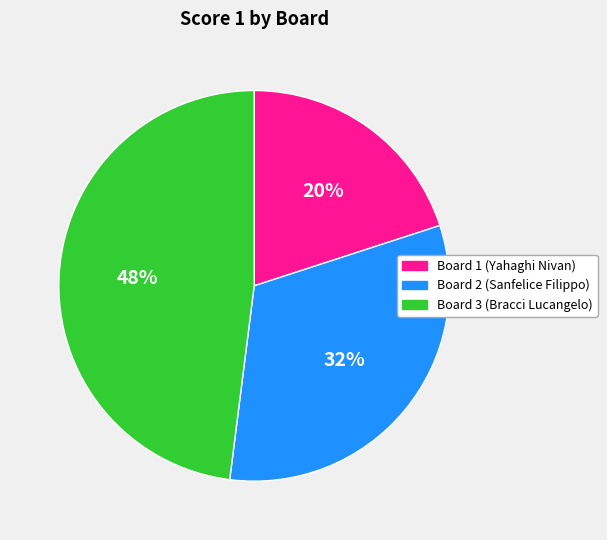

The Board 2 (Sanfelice Filippo) slice represents 32% of the pie. True or false?

True